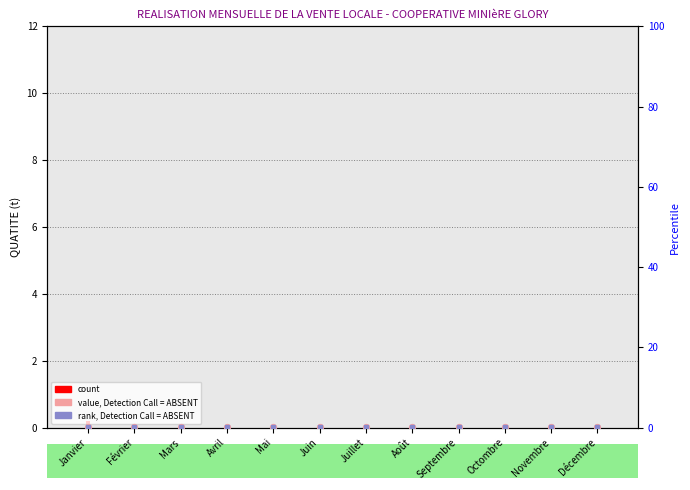

Is the value of rank, Detection Call = ABSENT at Novembre greater than the value of value, Detection Call = ABSENT at Novembre?

Yes